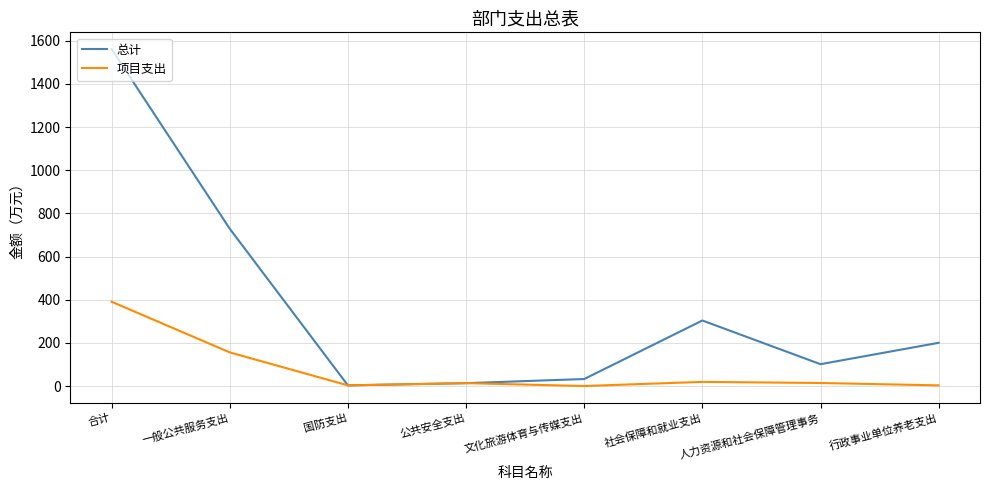

The 项目支出 series shows 390.5 at 合计. True or false?

True